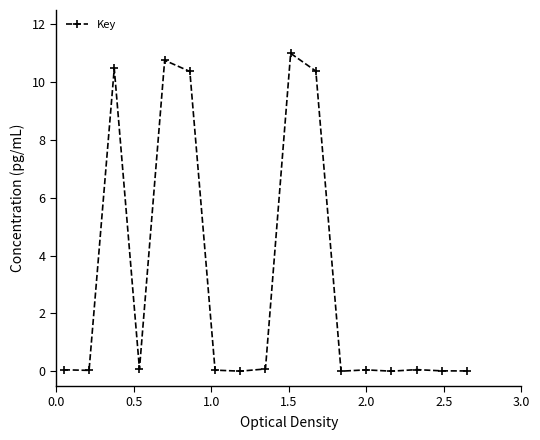

What is the difference between the maximum and minimum values?

11.0